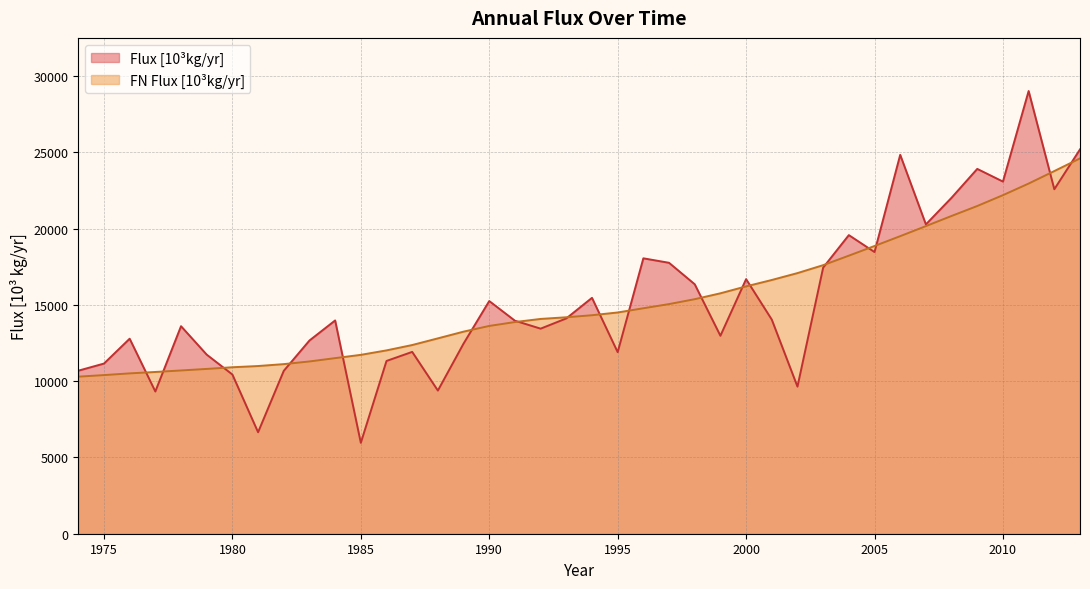

What is the value of the FN Flux [10^3kg/yr] point at the 35th from the left?

20837